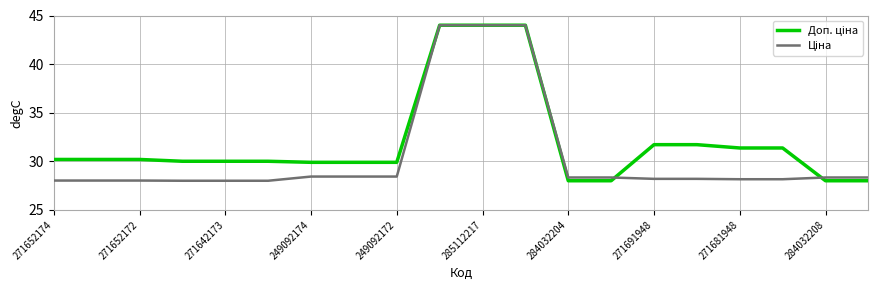

How many lines are shown in the chart?

2